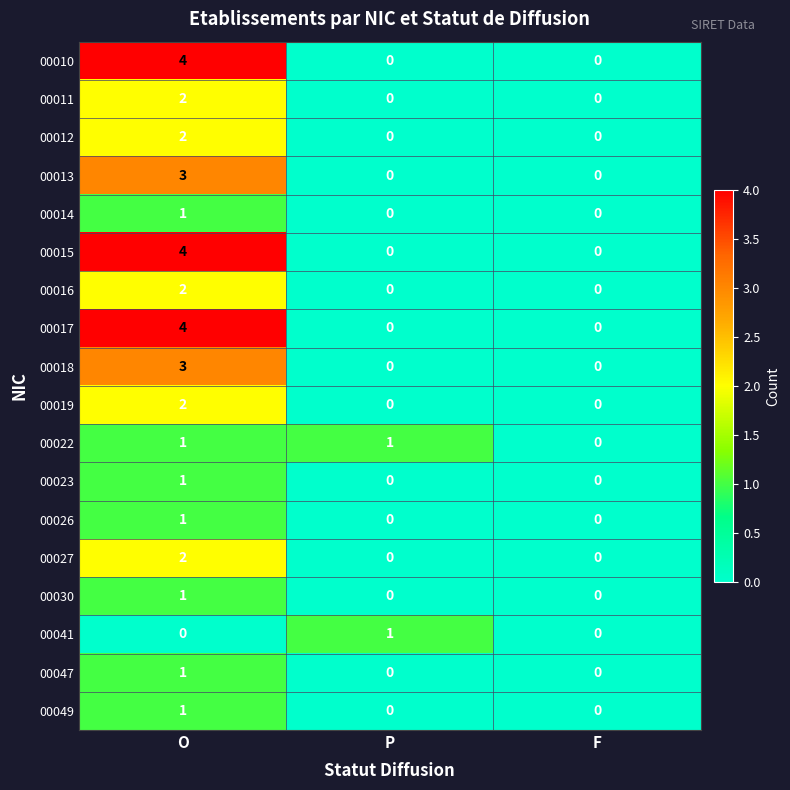

What is the spread (max minus min) of values at O?

4